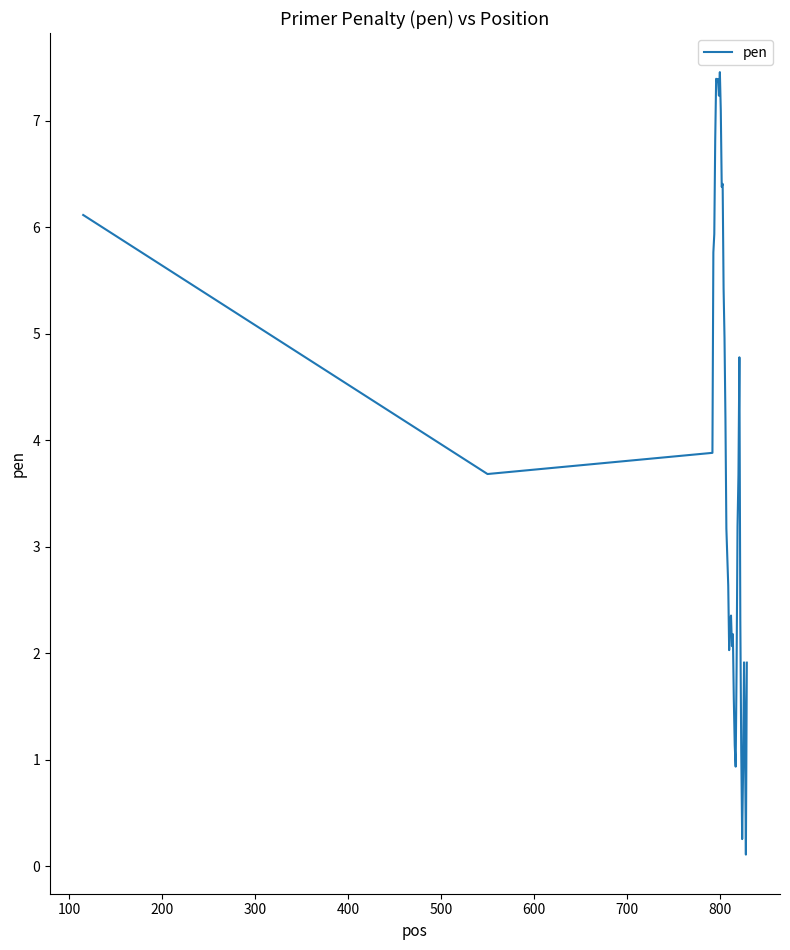

What is the greatest value displayed?

7.5